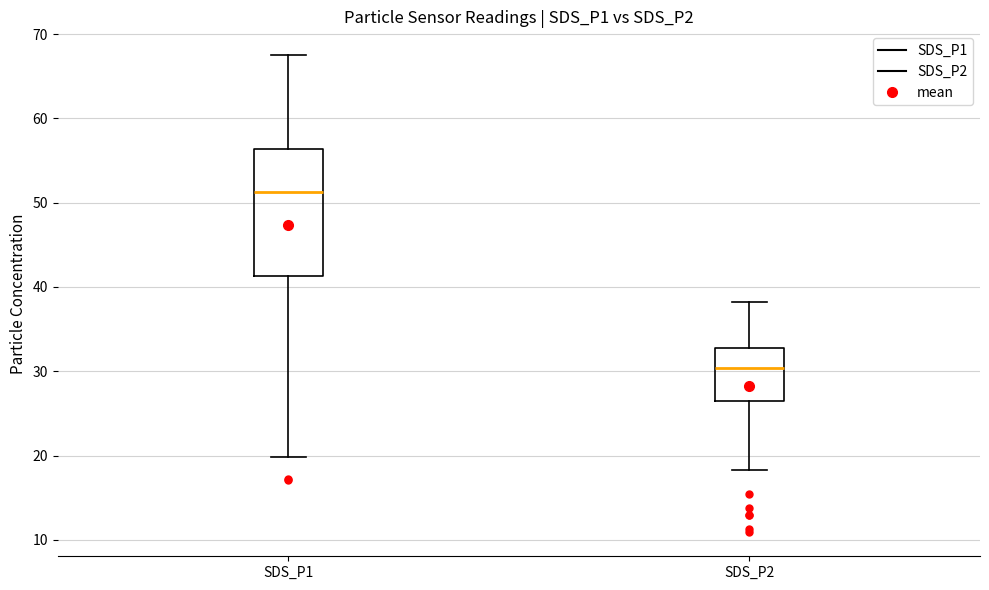

Which box's median line is the lowest?

SDS_P2